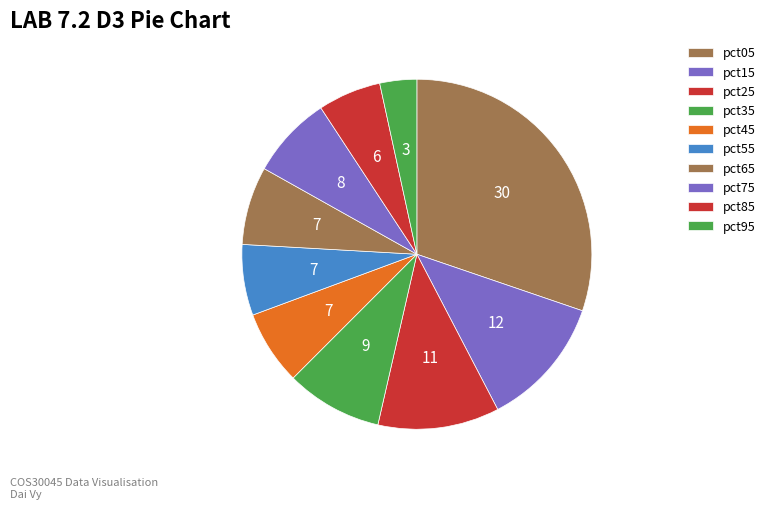

Rank the categories by value from highest to lowest.

pct05, pct15, pct25, pct35, pct75, pct65, pct45, pct55, pct85, pct95